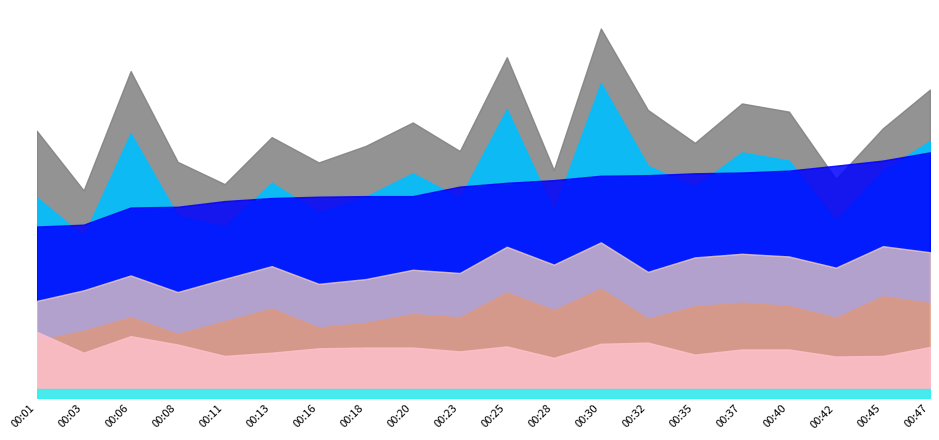

At which category is the sum across all series the highest?

00:30